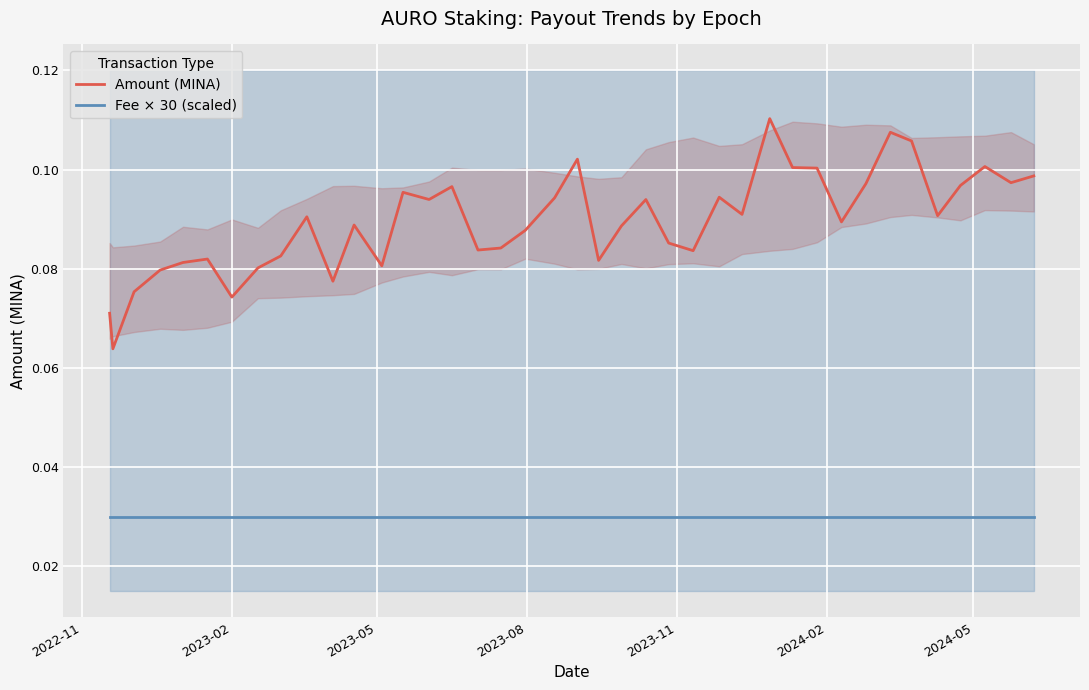

List the series in order of their peak value, lowest first.

Fee × 30 (scaled), Amount (MINA)